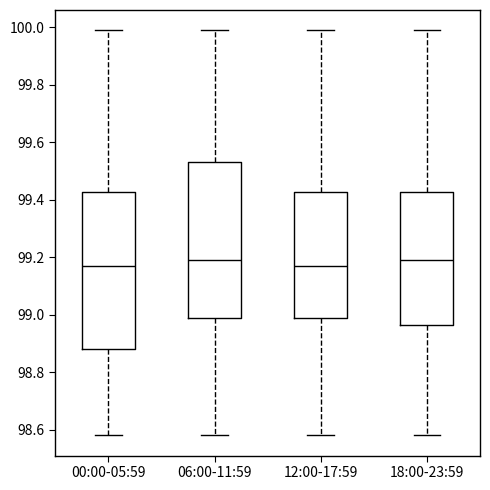

Reading left to right, transcribe this box plot: for each box, give where its median line is, the range the box spans, and where its two whiskers end, as read against the y-axis. The values are not printed on the chart, so give them approximately, as read against the axis.

00:00-05:59: median 99.18, box 98.88 to 99.42, whiskers 98.58 to 100.00
06:00-11:59: median 99.20, box 99.00 to 99.54, whiskers 98.58 to 100.00
12:00-17:59: median 99.18, box 99.00 to 99.42, whiskers 98.58 to 100.00
18:00-23:59: median 99.20, box 98.96 to 99.42, whiskers 98.58 to 100.00